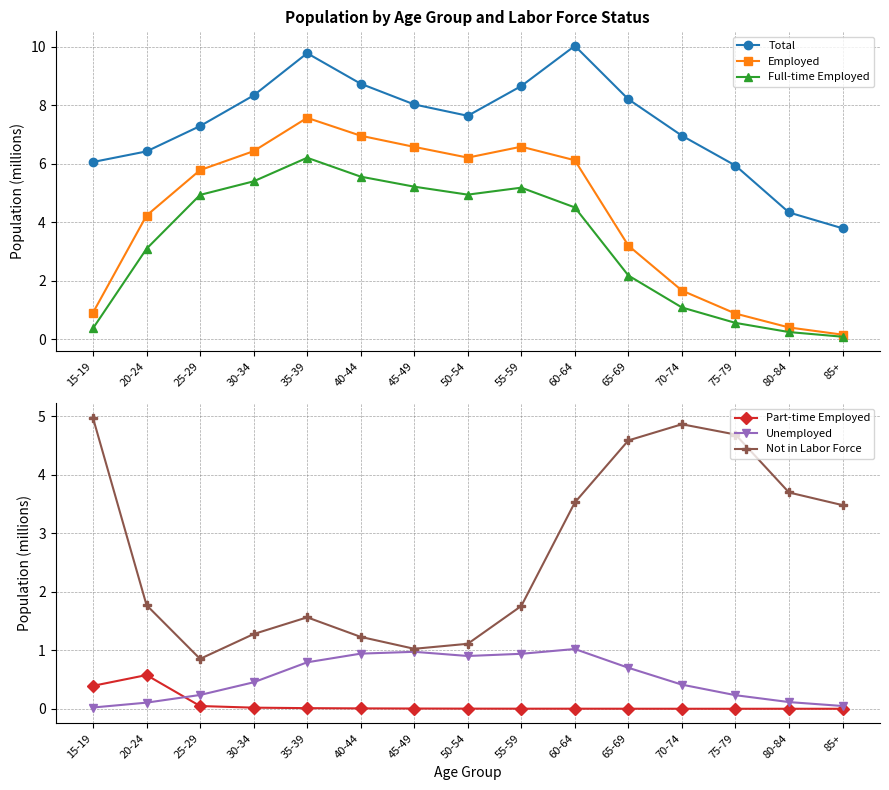

What is the lowest value of the Employed series?

0.2